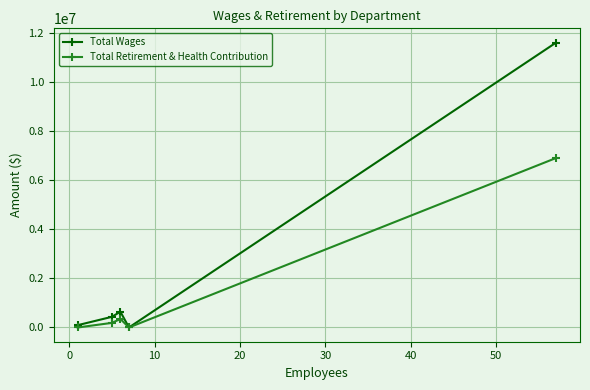

Which series has the largest total across all categories?

Total Wages